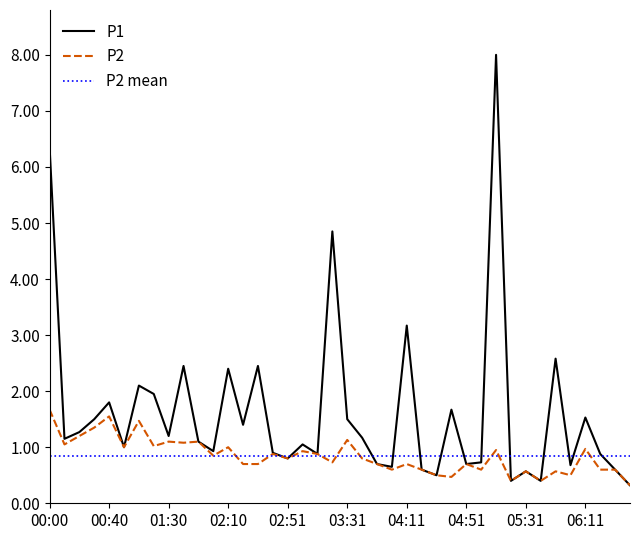

What is the label of the 40th point from the right?

00:00